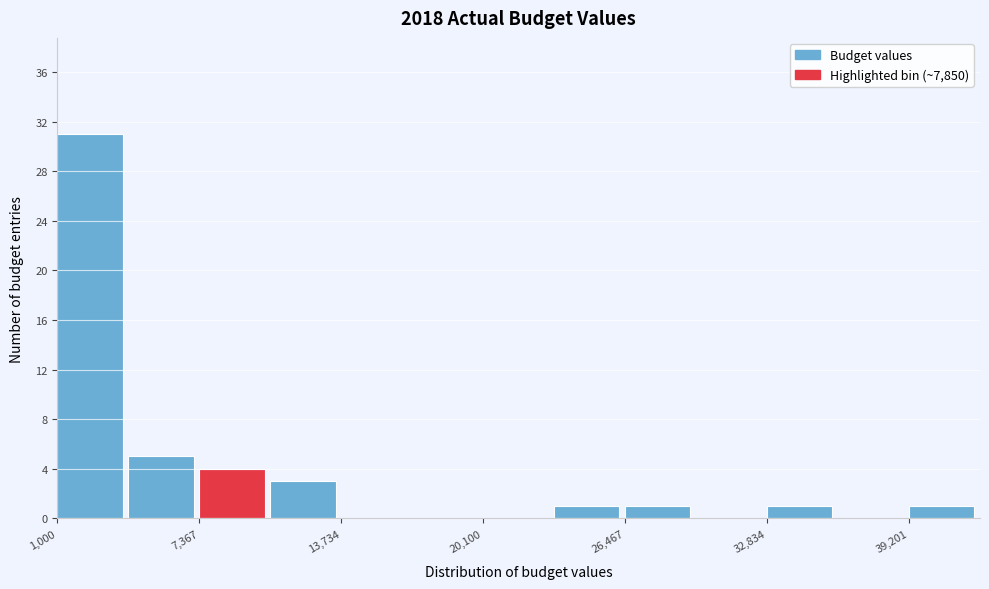

Around what value on the x-axis is the tallest bar? Give the approximate position of its centre, as read against the axis.

2000